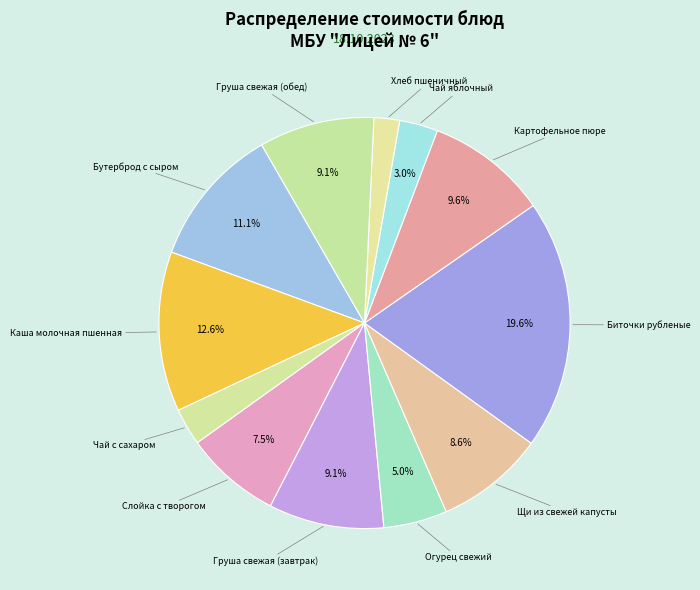

To the nearest percent, what is the average slice percentage?

8%